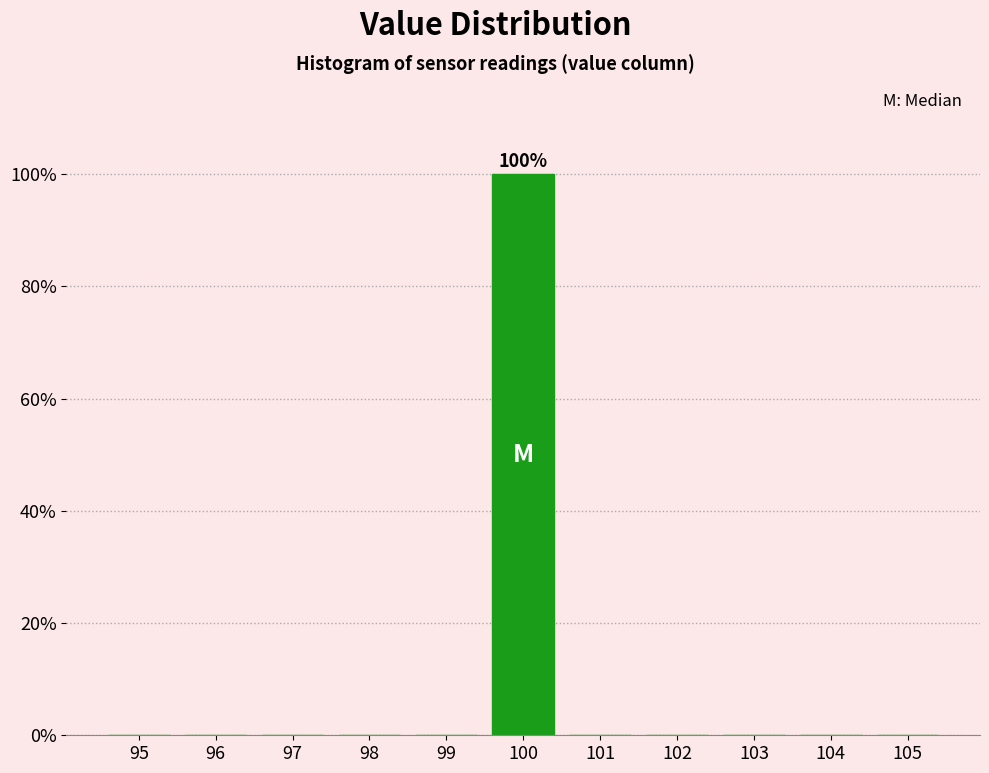

Over which range of the x-axis is the bar tallest?

99.5 to 100.5